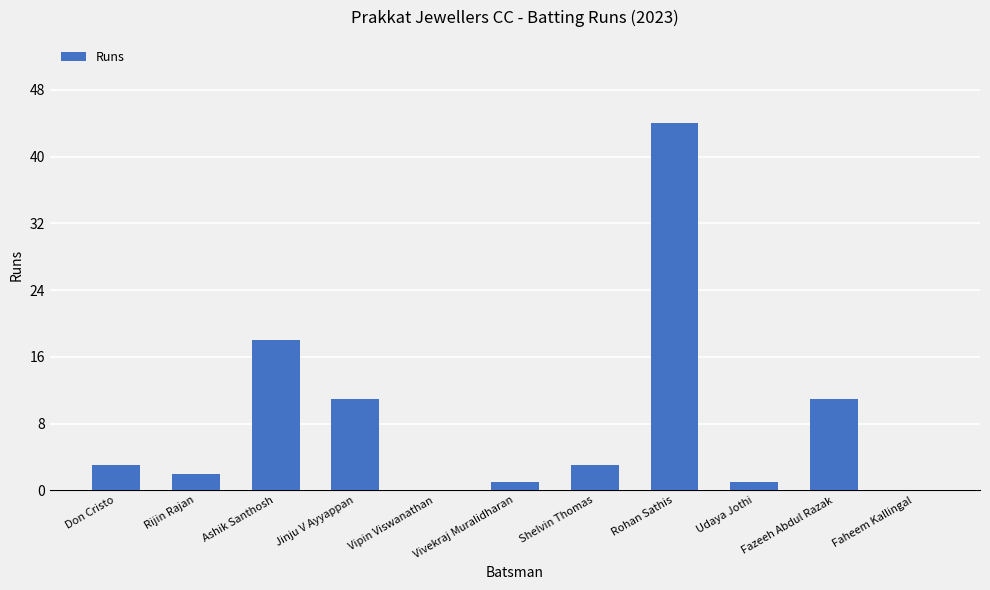

Count the number of data series in this chart.

1